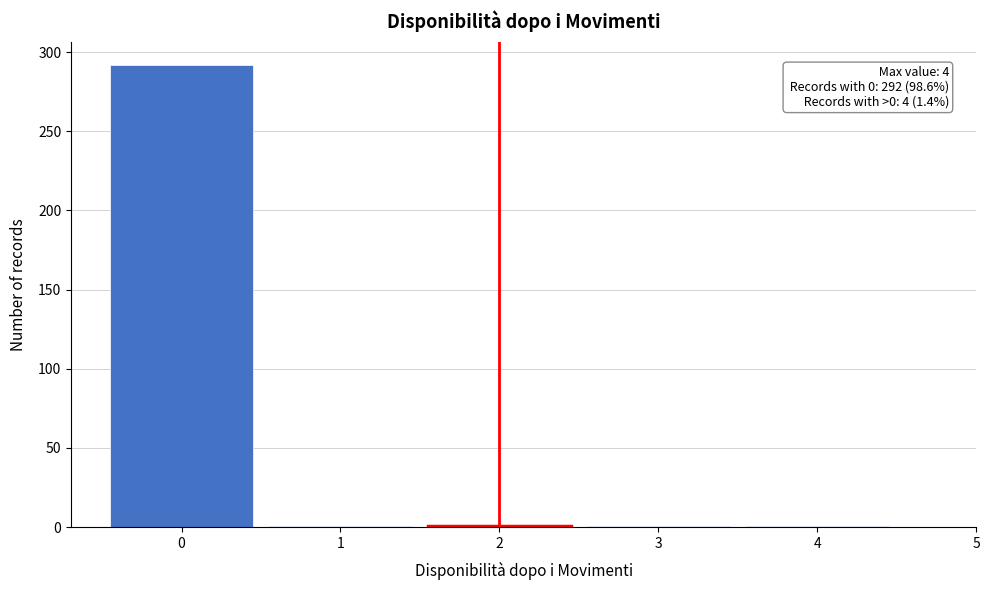

Over which range of the x-axis is the bar tallest?

-0.5 to 0.5